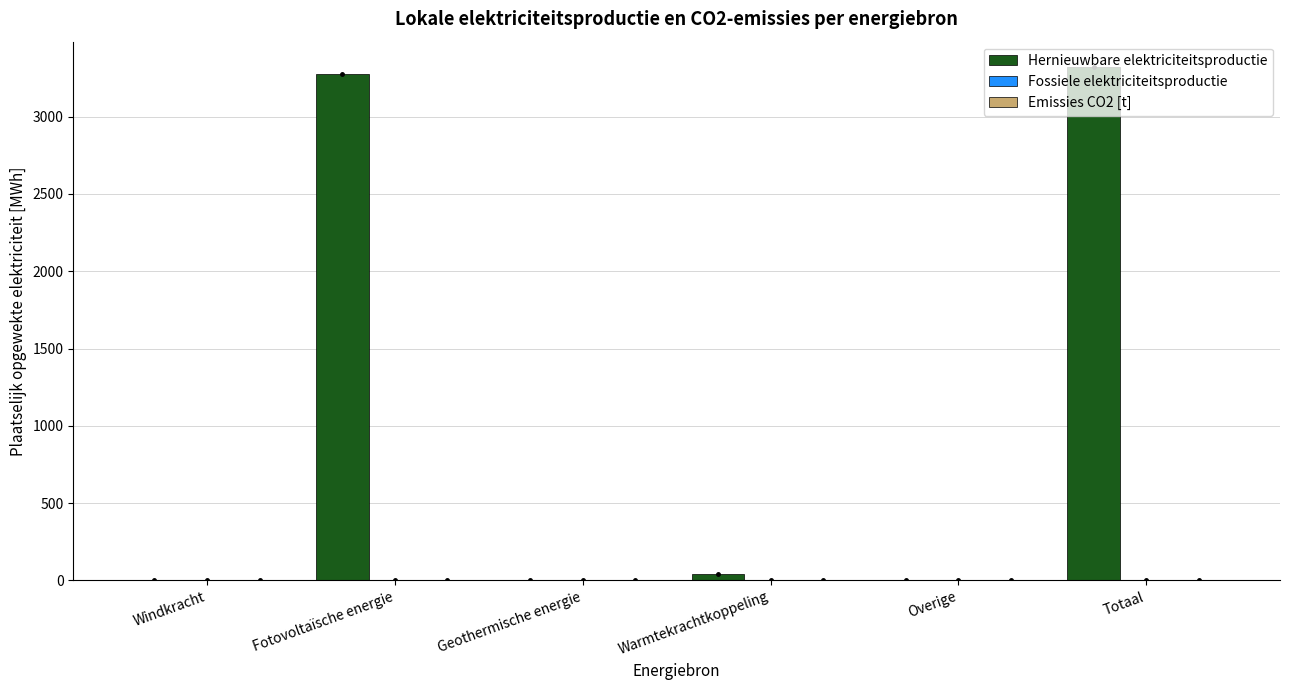

What is the sum of all values?

6636.8